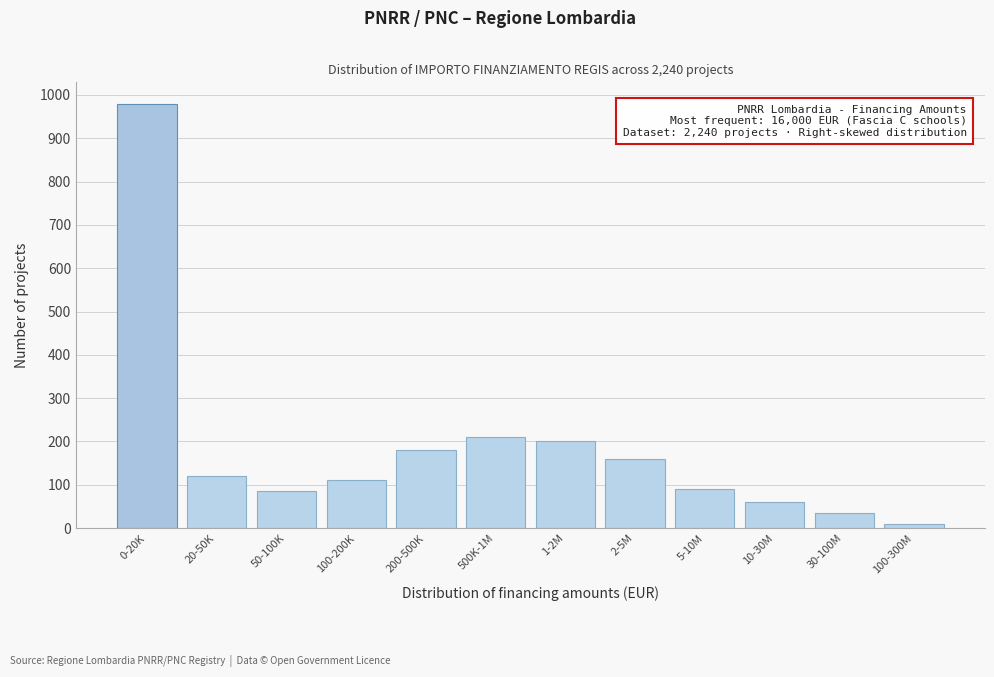

Reading right to left, extract all data points from this chart.

100-300M=10	30-100M=35	10-30M=60	5-10M=90	2-5M=160	1-2M=200	500K-1M=210	200-500K=180	100-200K=110	50-100K=85	20-50K=120	0-20K=980